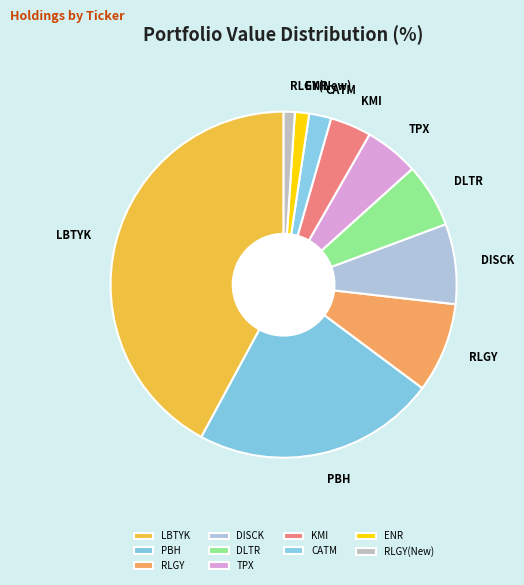

Is it true that PBH is 23% of the pie?

True